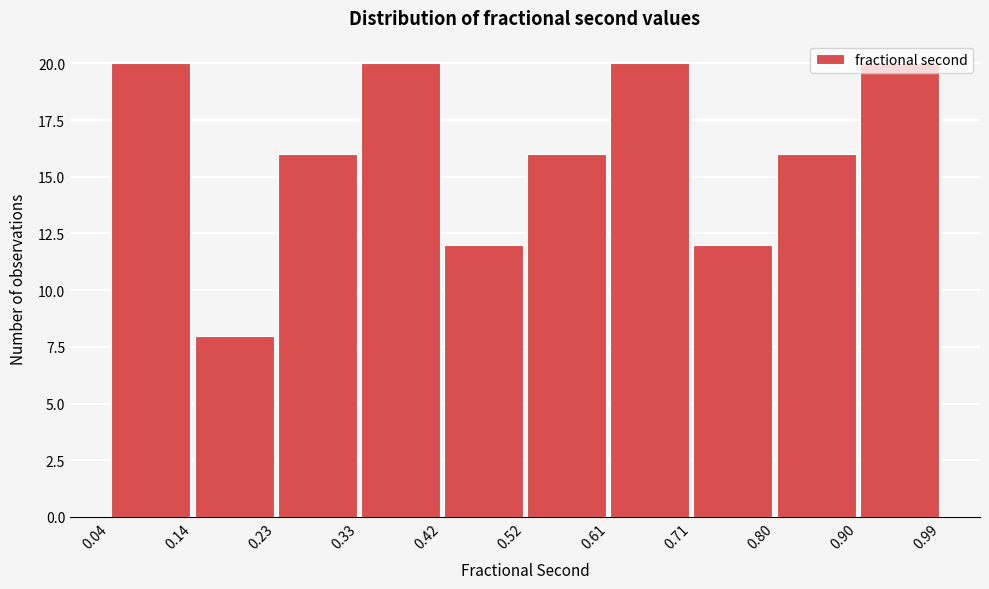

How tall is the bar that spans 0.23 to 0.33 on the x-axis? The values are not printed on the chart, so give them approximately, as read against the axis.

16